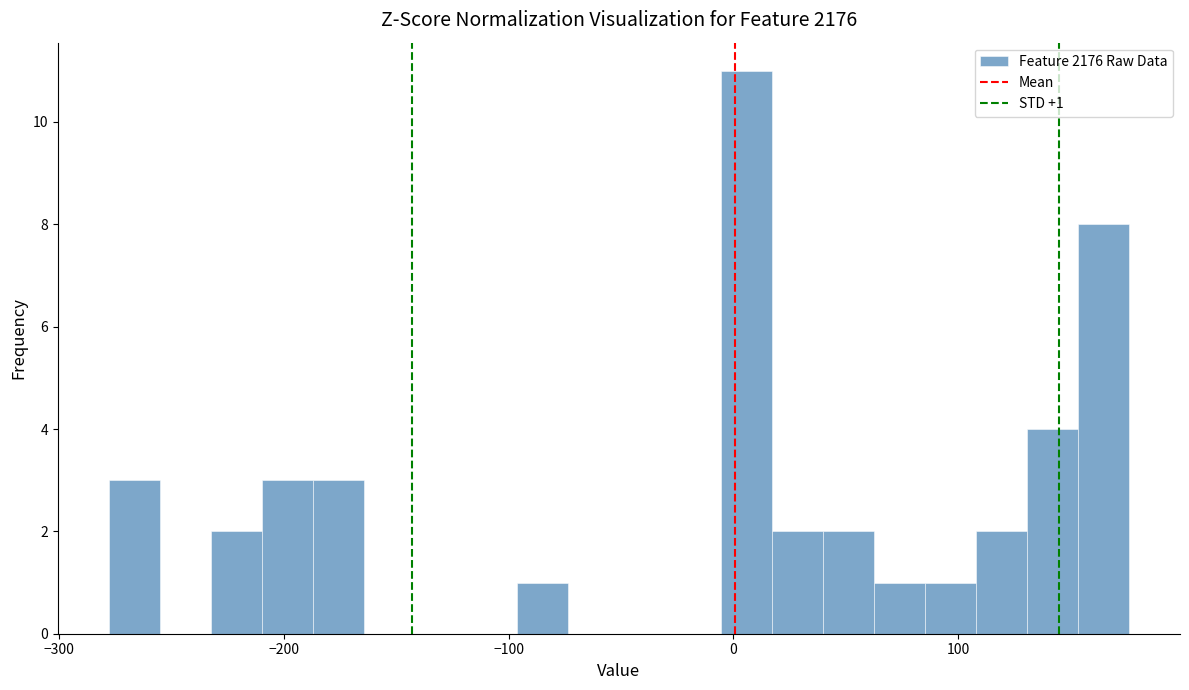

Read against the x-axis, roughly where is the centre of the tallest bar?

10